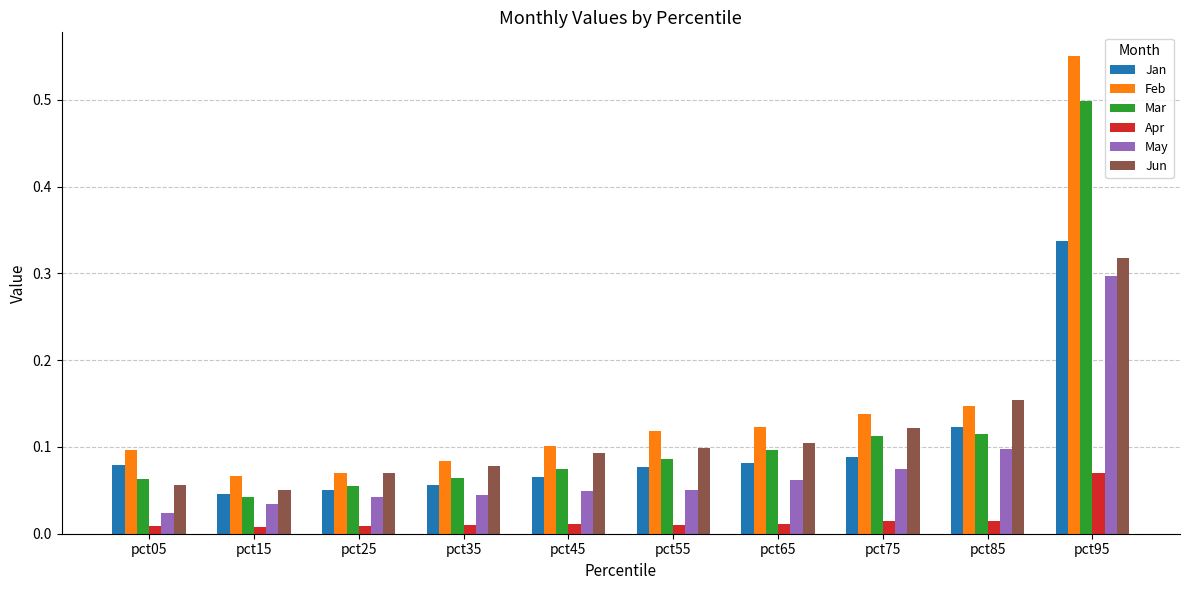

At how many categories does at least one series exceed 0?

10